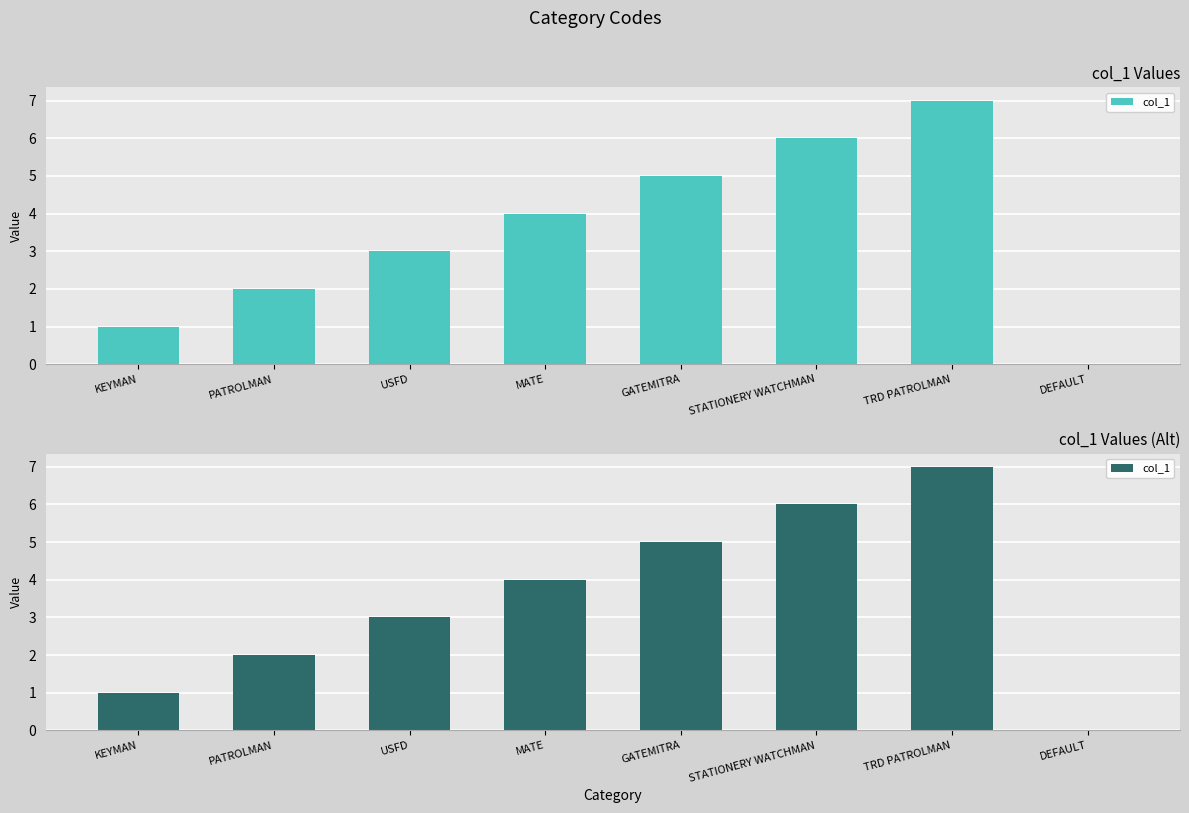

What is the greatest value displayed?

7